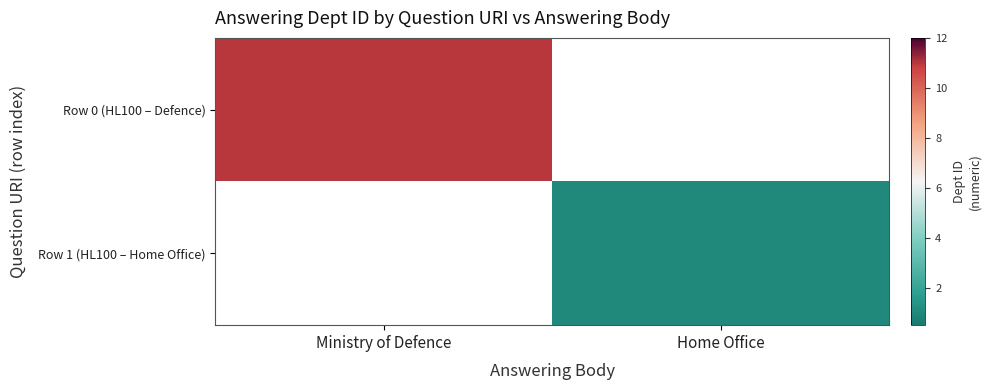

The Row 1 (HL100 – Home Office) series shows 1.0 at Home Office. True or false?

True